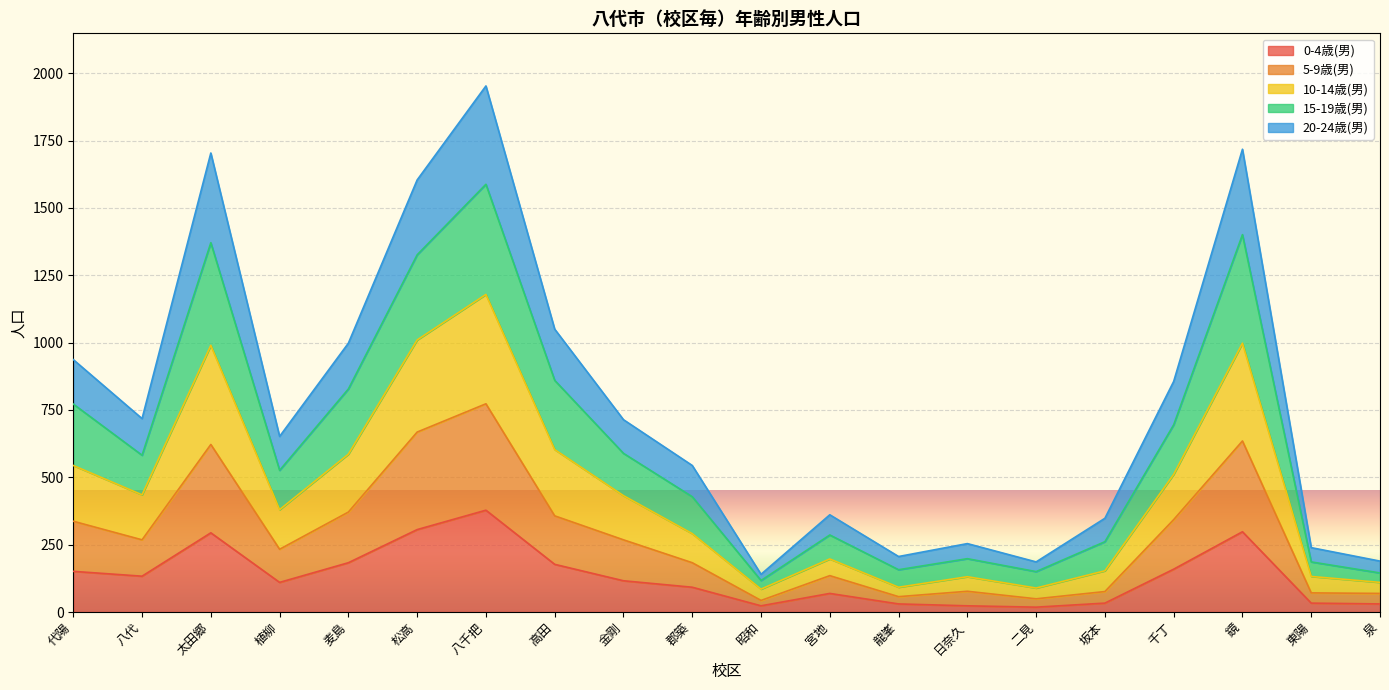

At which category is the sum across all series the highest?

八千把